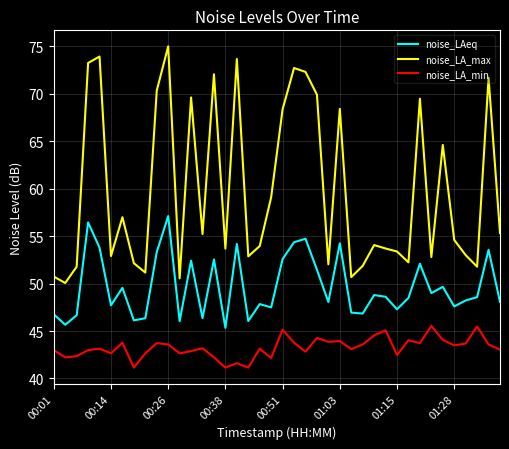

Which series has the largest total across all categories?

noise_LA_max